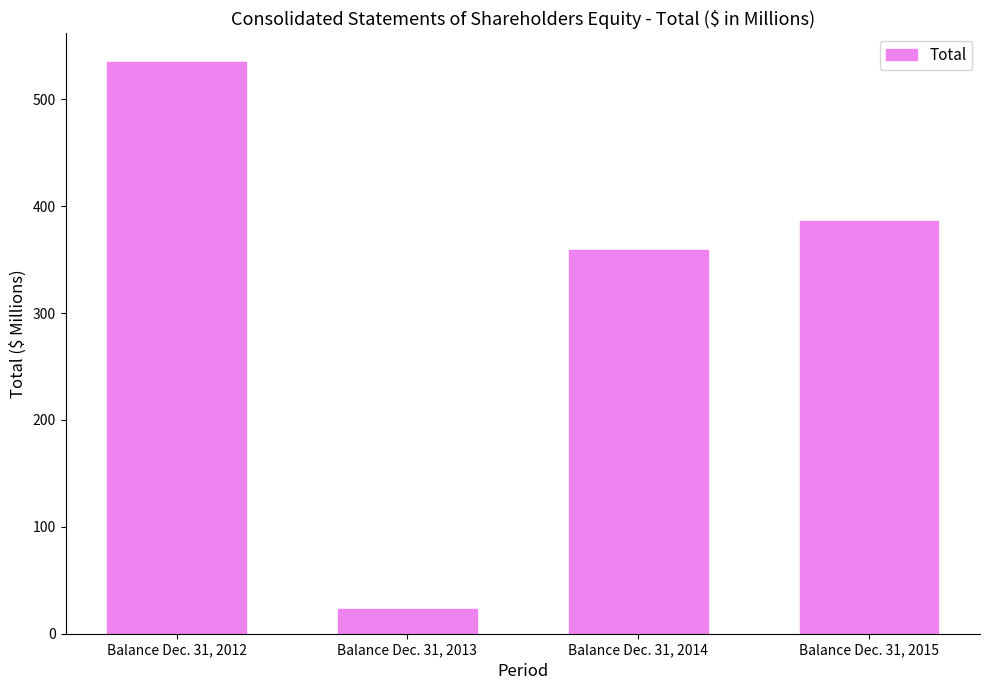

What is the smallest value displayed?

23